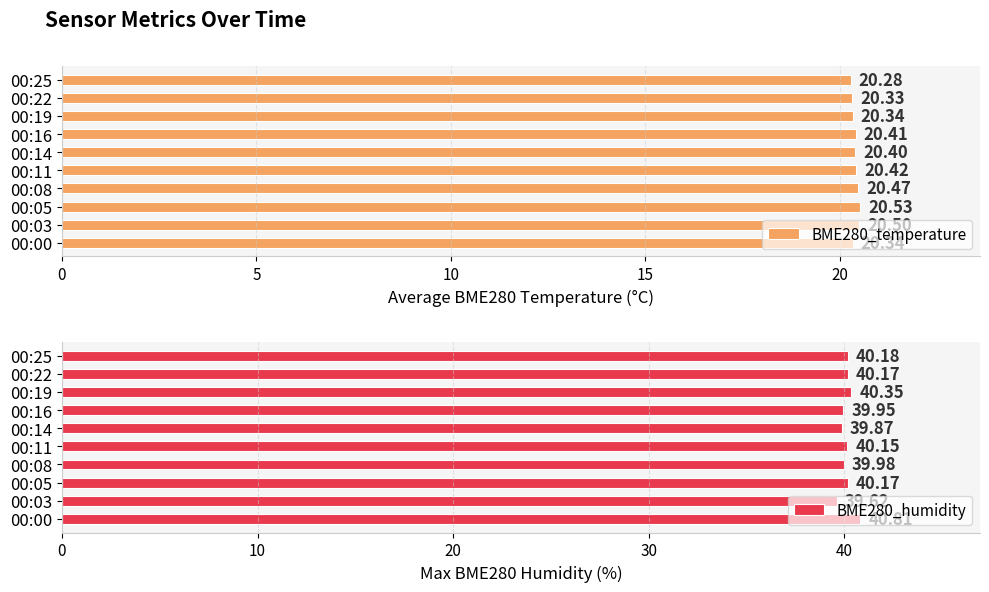

What is the sum of all BME280_humidity values?

401.2